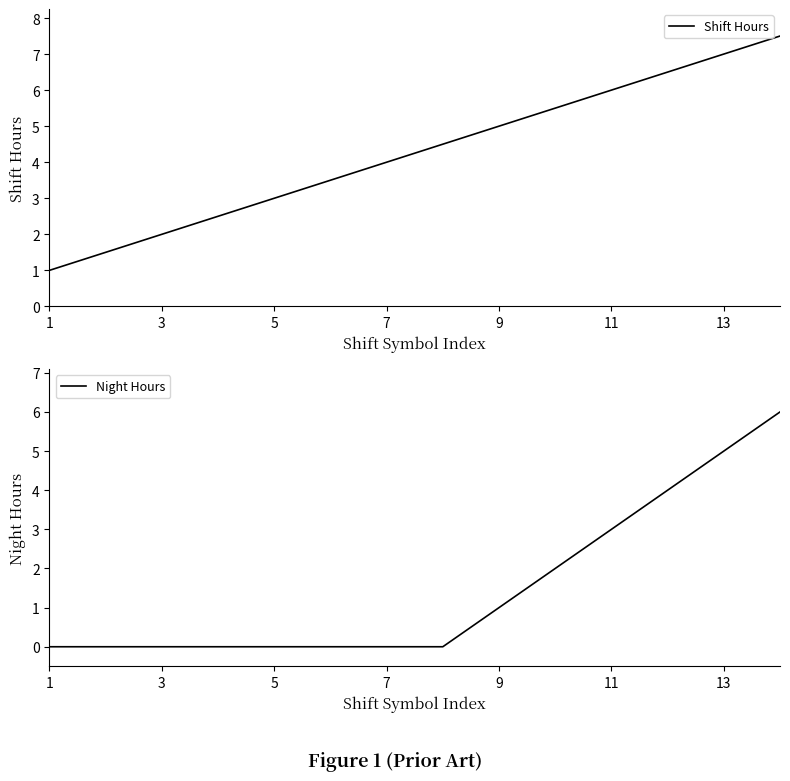

What is the maximum value for Shift Hours?

7.5